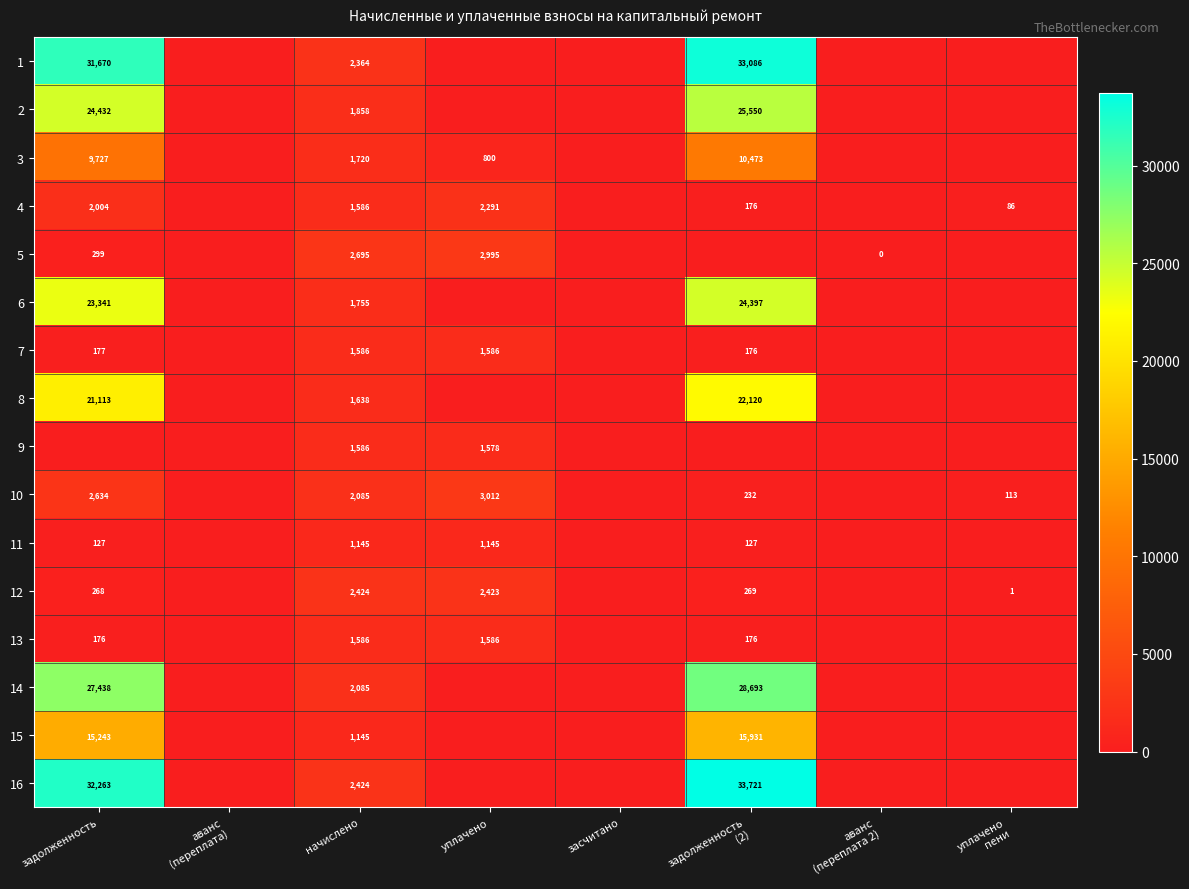

True or false: 1 has a value of 2364 at начислено.

True